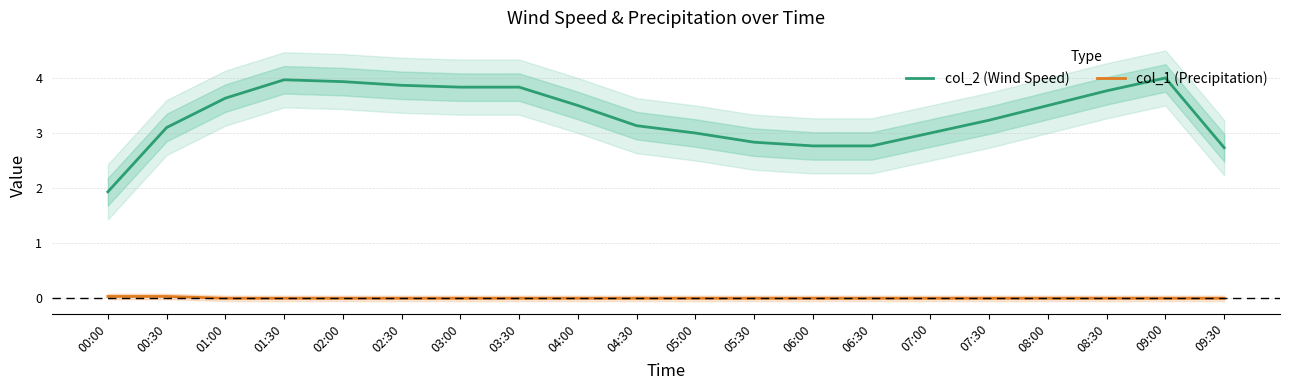

What position from the right is 03:00?

14